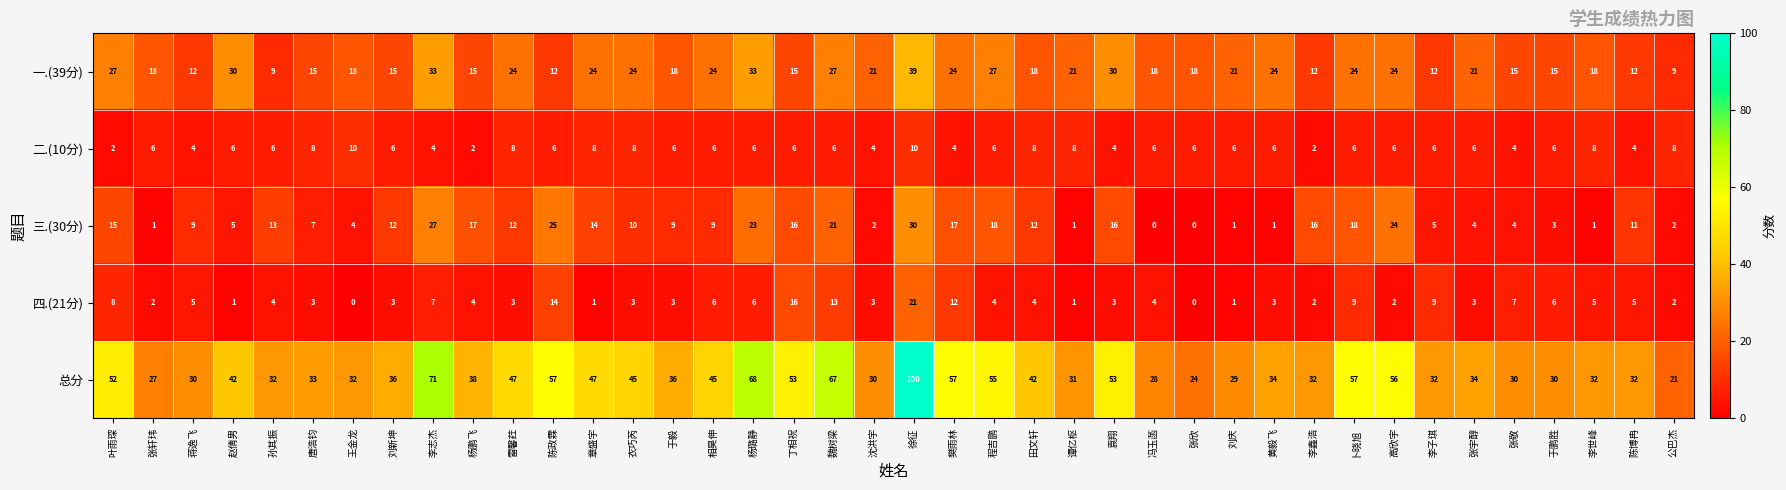

What is the average value of the 三.(30分) series?

11